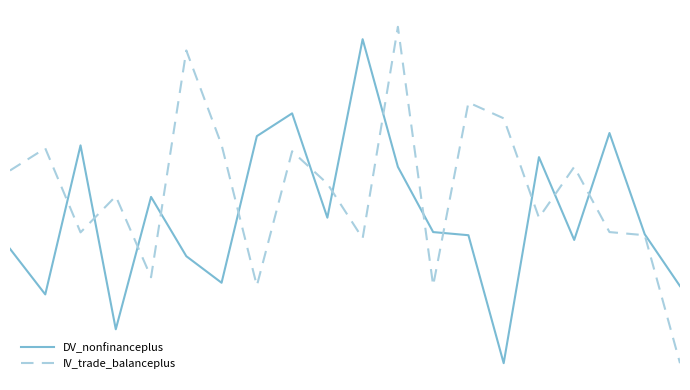

Does the chart have visible grid lines?

No